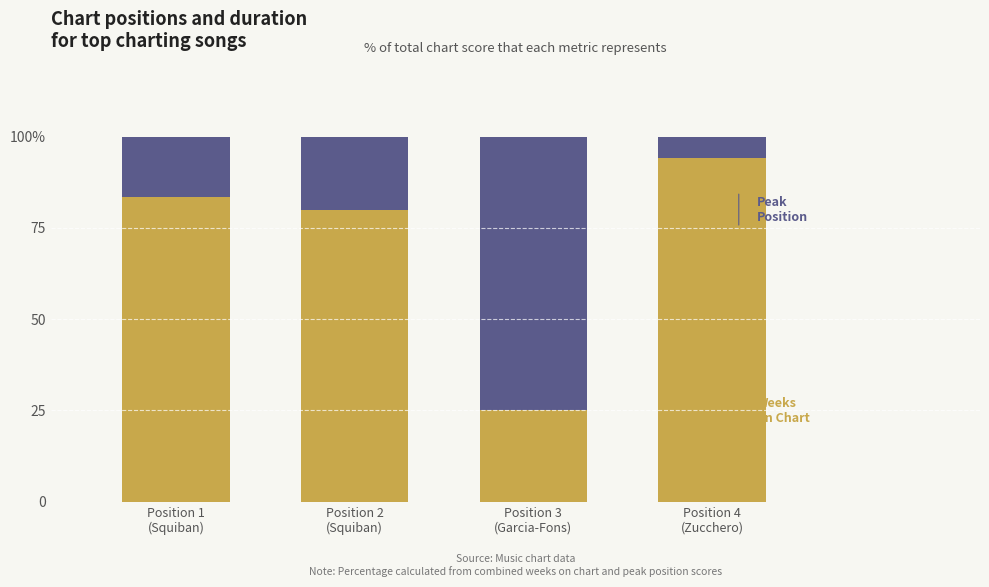

Are the bars horizontal?

No